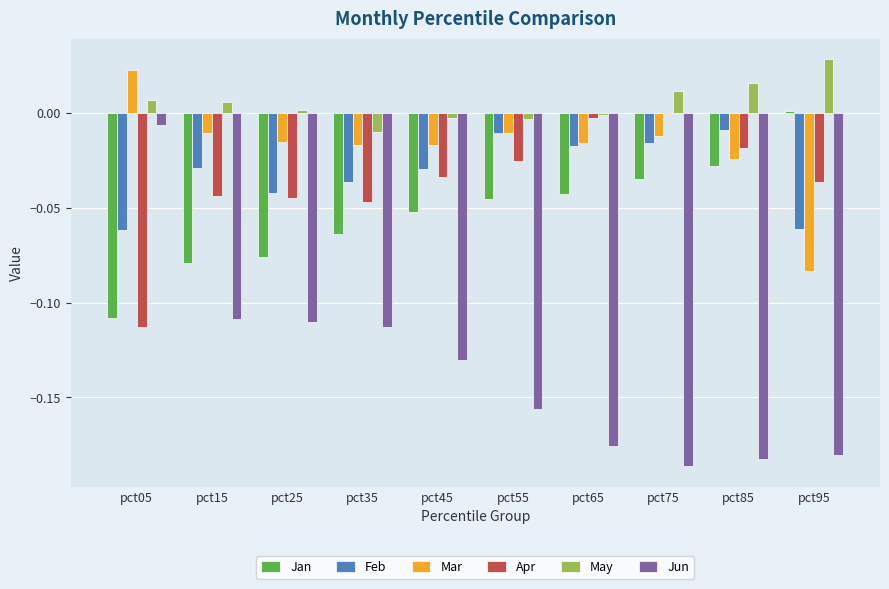

The value of Jan at pct65 is -0.1. True or false?

False